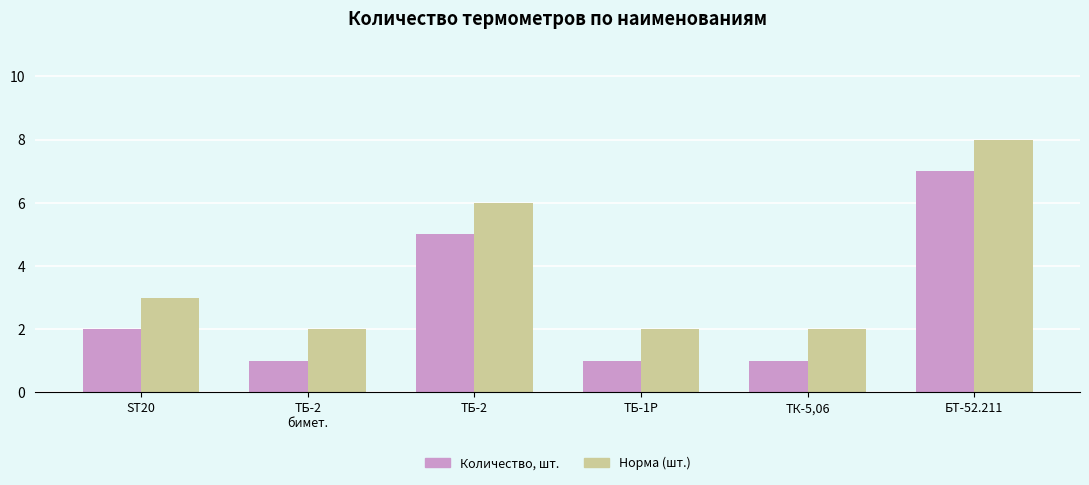

Count the number of data series in this chart.

2